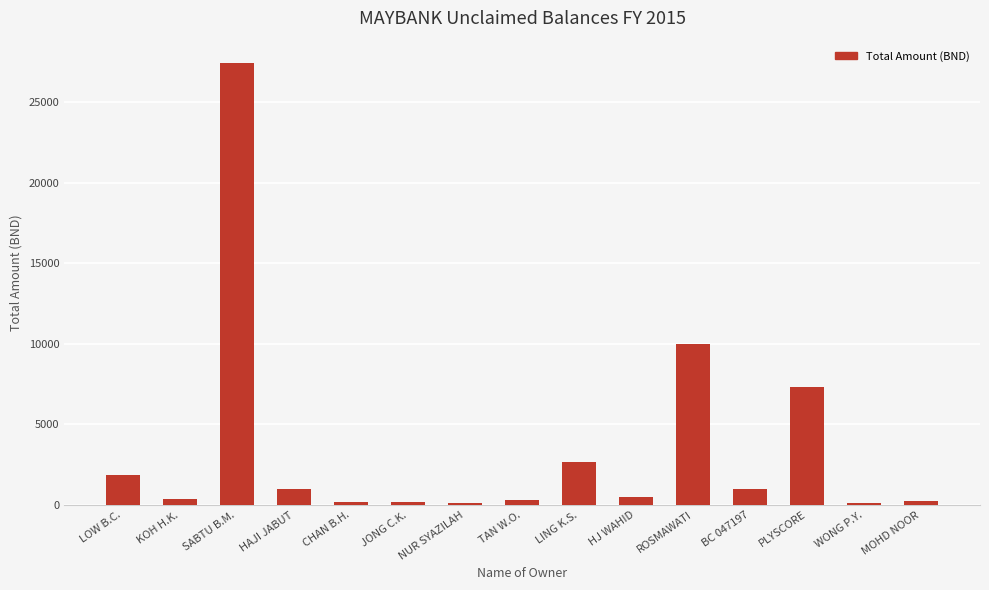

What is the approximate value at CHAN B.H.?

180.8